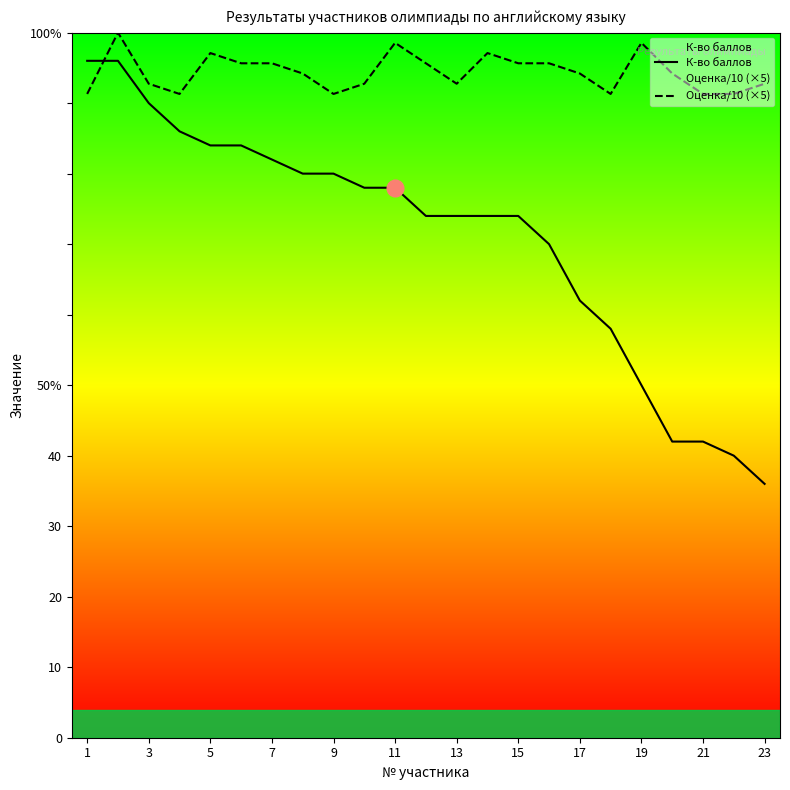

Reading left to right, list all the values displayed in this chart.

К-во баллов: 48.0	48.0	45.0	43.0	42.0	42.0	41.0	40.0	40.0	39.0	39.0	37.0	37.0	37.0	37.0	35.0	31.0	29.0	25.0	21.0	21.0	20.0	18.0
Оценка/10 (×5): 45.7	50.0	46.4	45.7	48.6	47.8	47.8	47.1	45.7	46.4	49.3	47.8	46.4	48.6	47.8	47.8	47.1	45.7	49.3	47.1	45.7	45.7	46.4